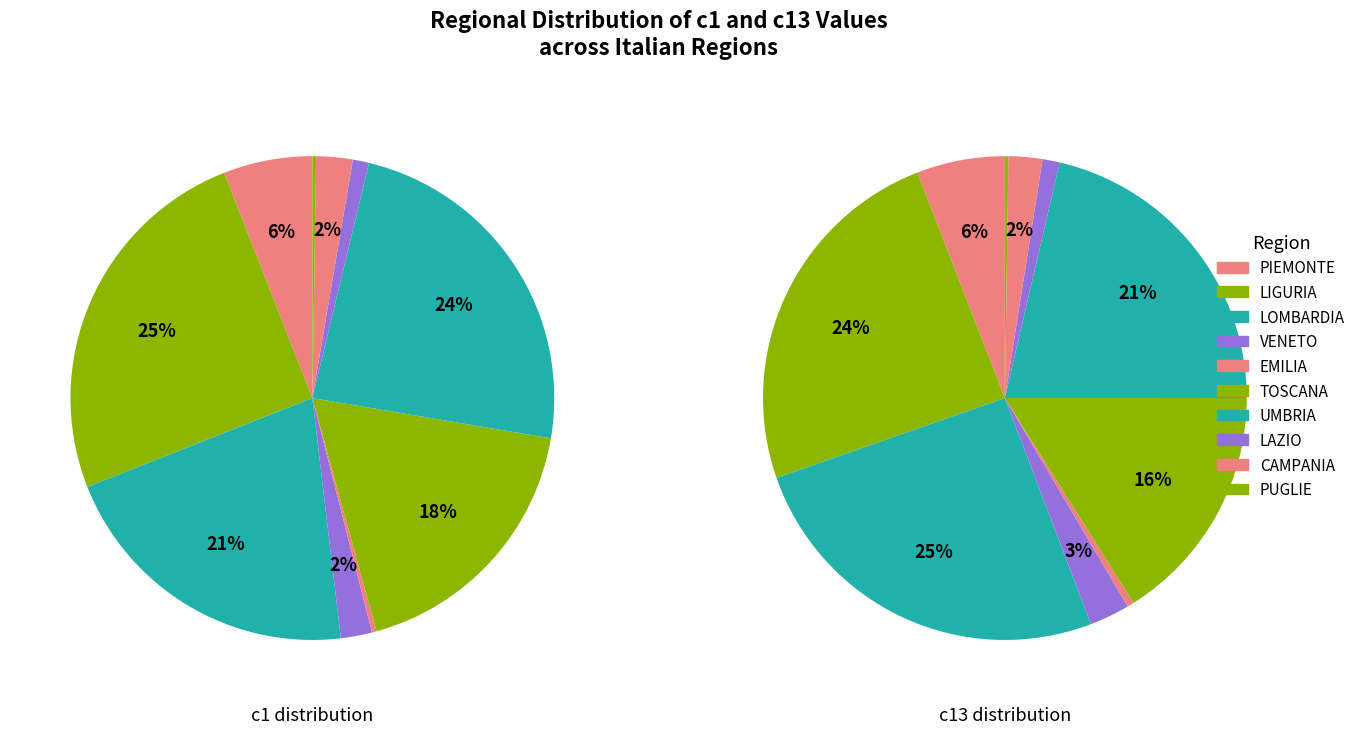

Does 7 account for over 50% of the chart?

No